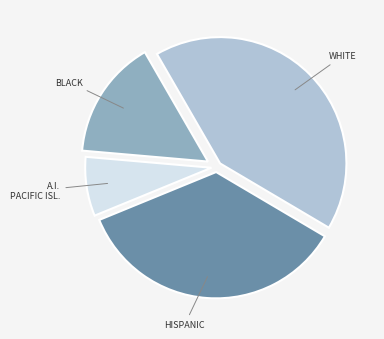

Does any single category account for the majority?

No